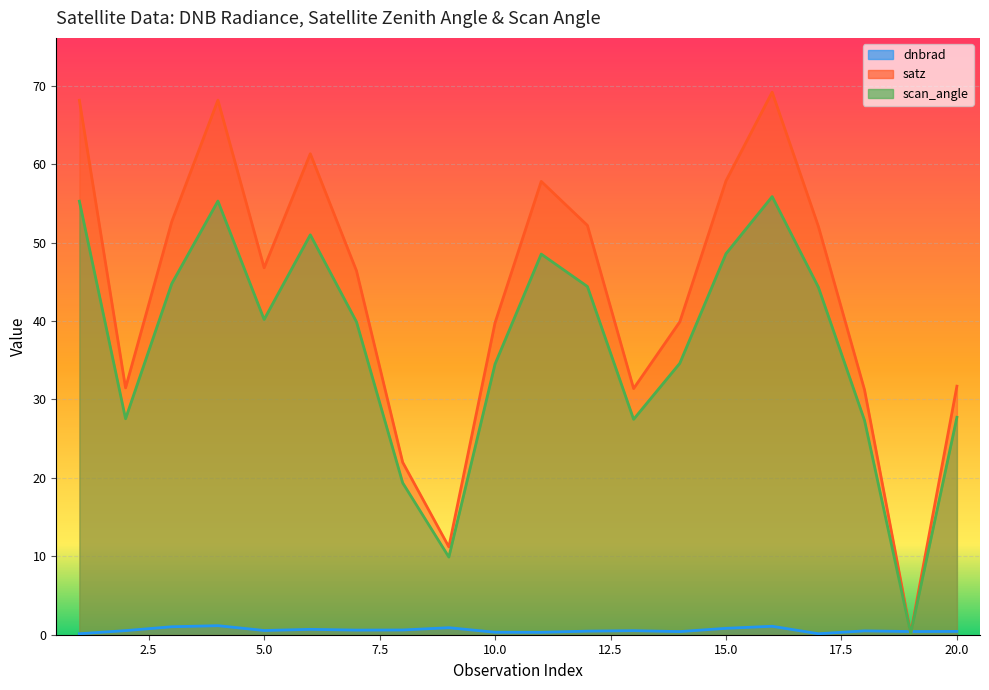

Which category has the highest value in the scan_angle series?

16